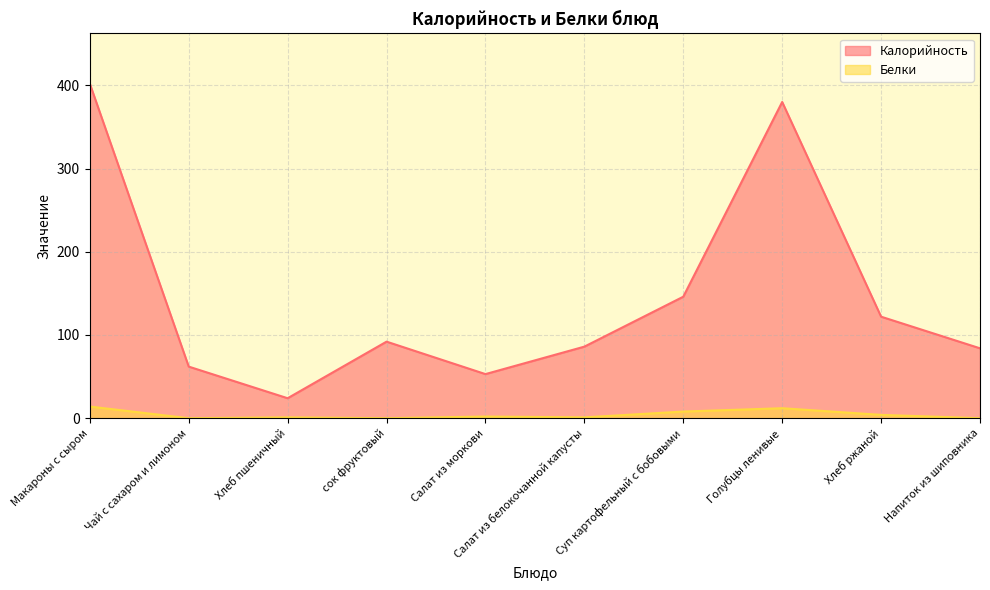

Which category has the highest value in the Белки series?

Макароны с сыром